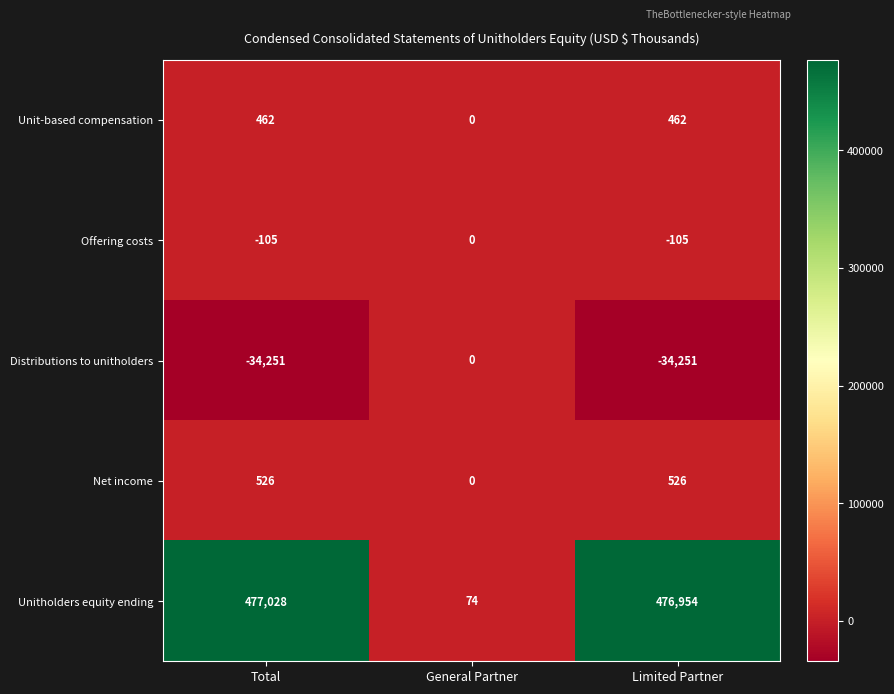

The Distributions to unitholders series shows -17586 at General Partner. True or false?

False